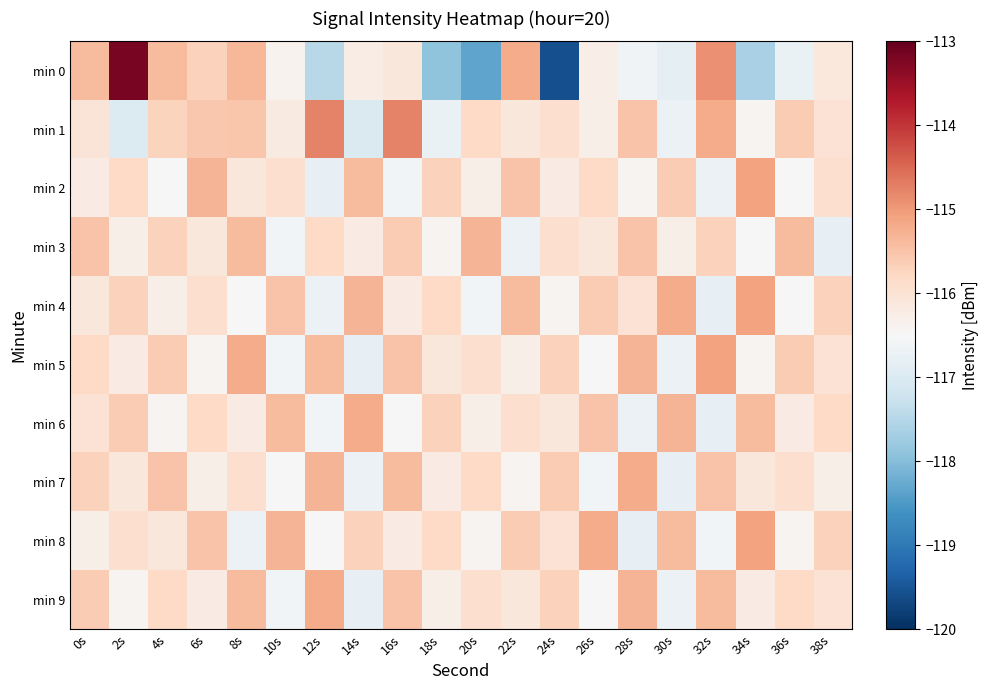

At which category is the sum across all series the highest?

2s